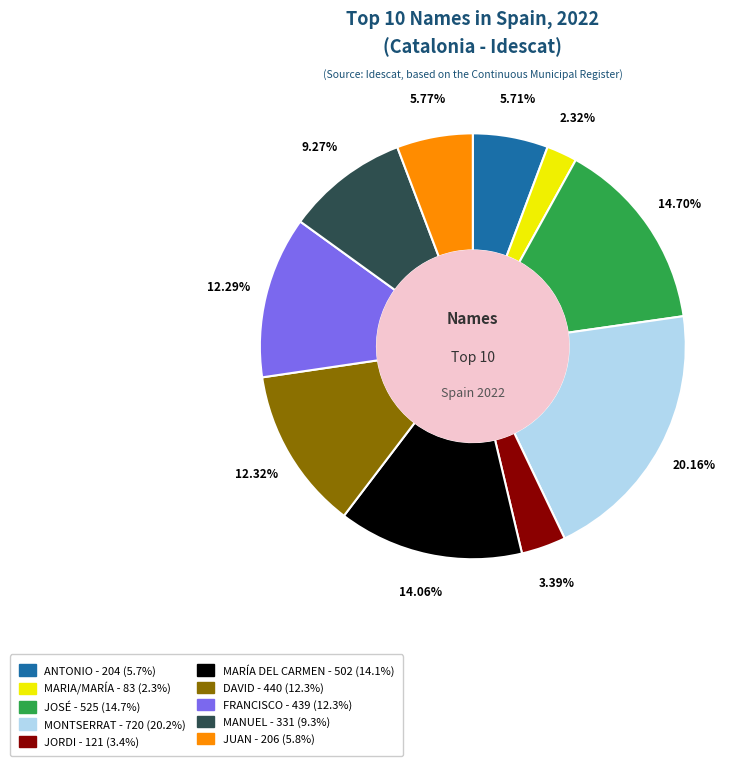

Does any single category account for the majority?

No